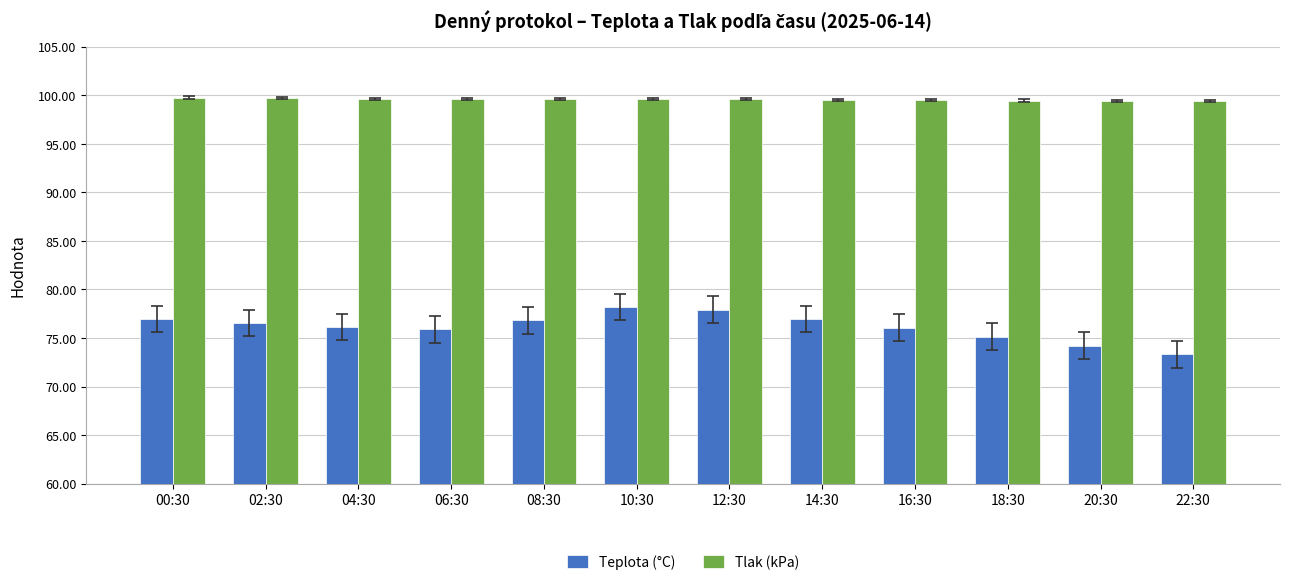

What is the sum of the Tlak (kPa) values at 02:30 and 08:30?

199.3